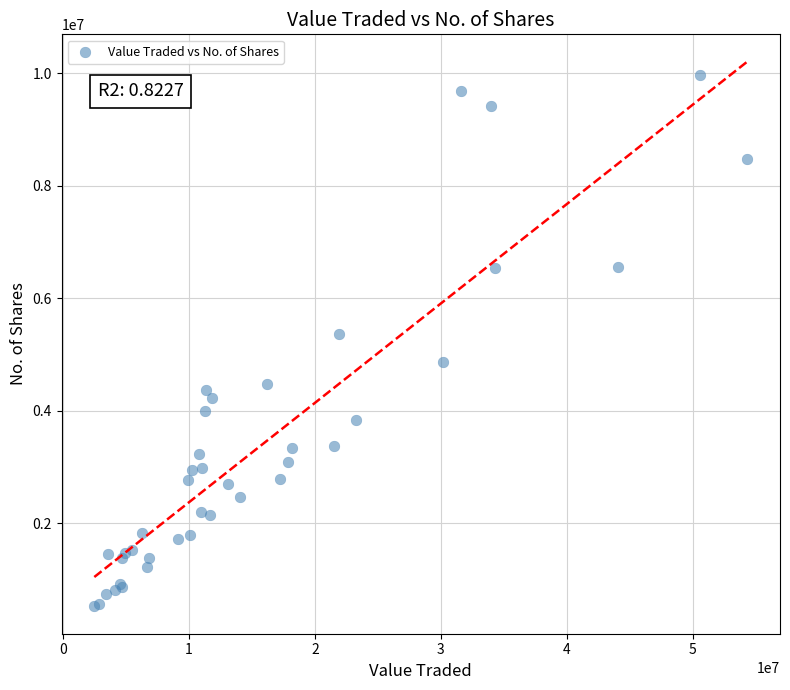

What Y value in the scatter plot is closest to 5246812?

5363950